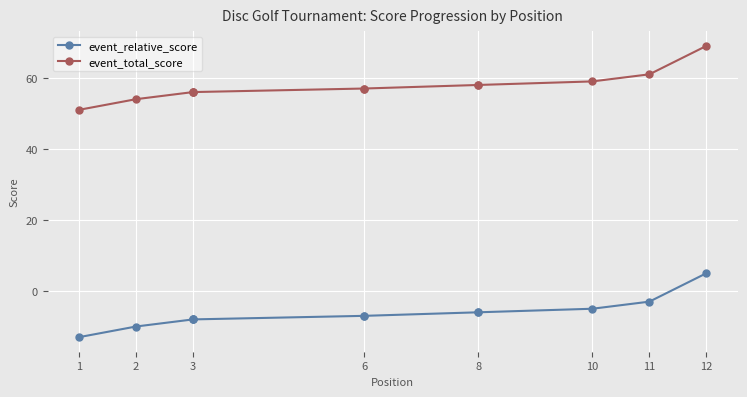

What is the total value across all series at 10?

54